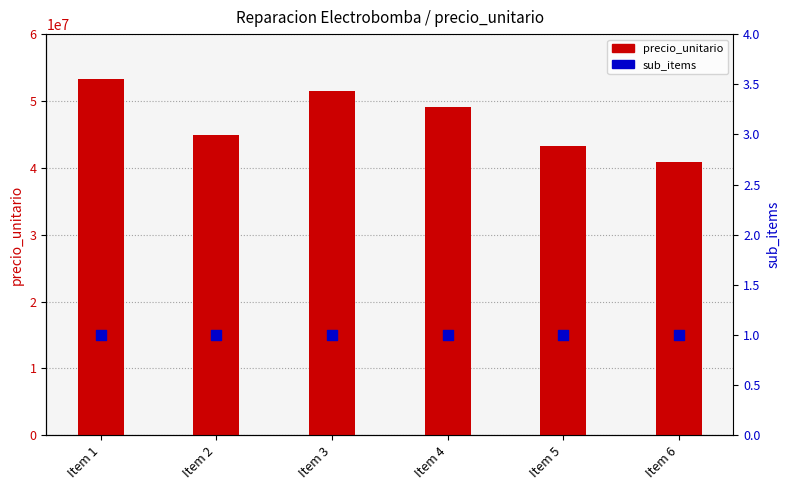

What are all the series names shown in the legend?

precio_unitario, sub_items